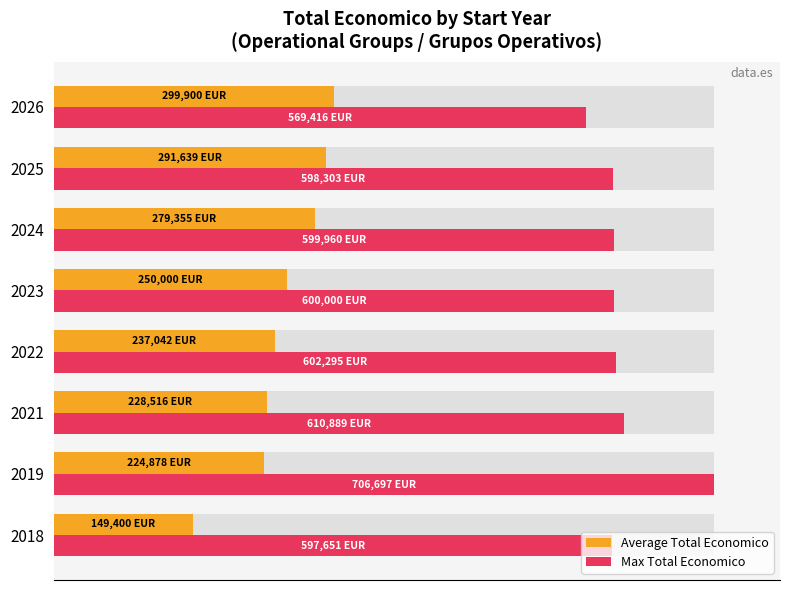

What are all the series names shown in the legend?

Average Total Economico, Max Total Economico